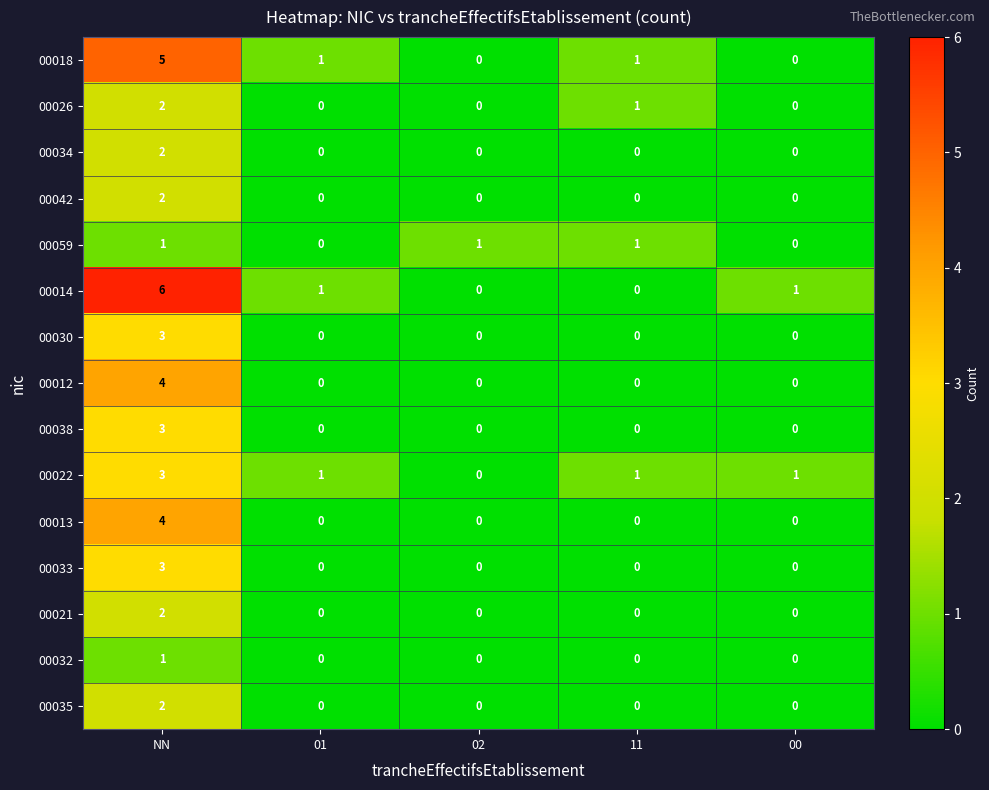

Is it true that 00035 equals -1 at 01?

False